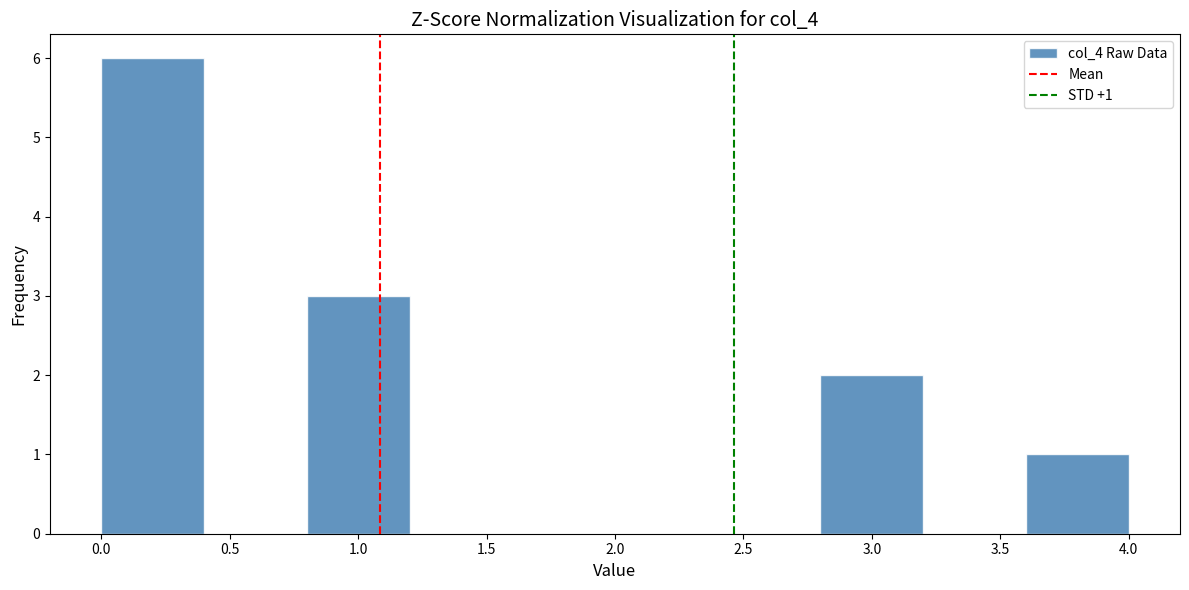

Over which range of the x-axis is the bar tallest?

0.0 to 0.4